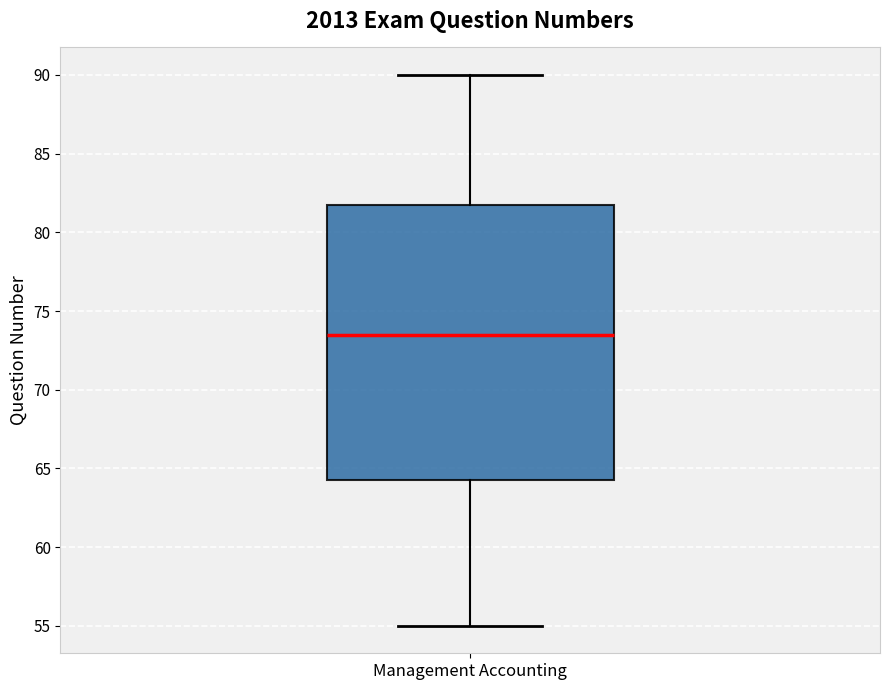

Read this box plot against the y-axis: the position of the median line, the range covered by the box, and the ends of both whiskers. The values are not printed on the chart, so give them approximately, as read against the axis.

median 73.5, box 64.5 to 82.0, whiskers 55.0 to 90.0